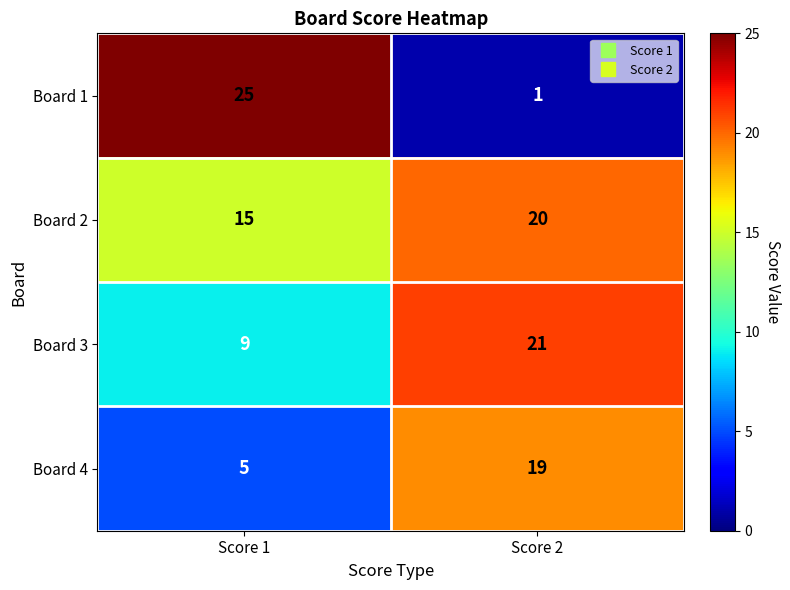

Which series changed the most between Score 1 and Score 2?

Board 1